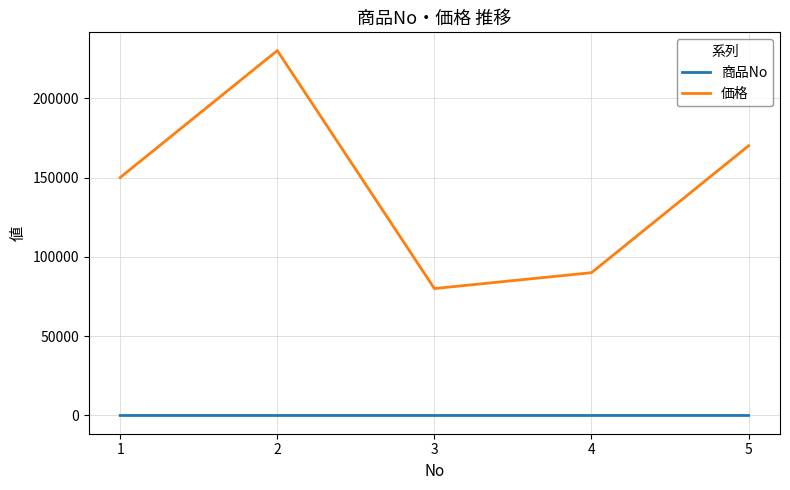

At which category is the sum across all series the highest?

2